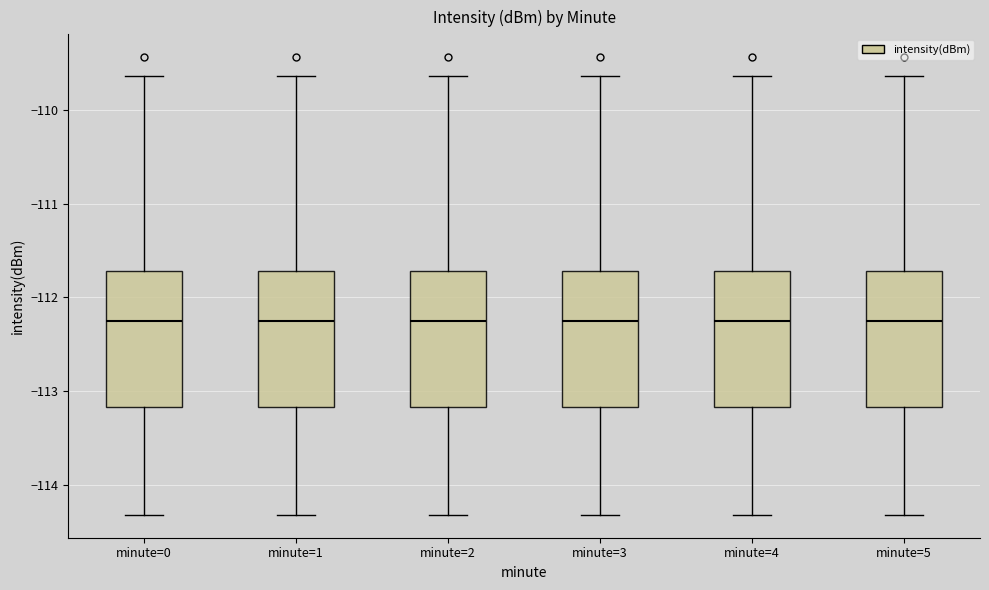

Where does the median line of the box for minute=4 sit on the y-axis? The values are not printed on the chart, so give them approximately, as read against the axis.

-112.2